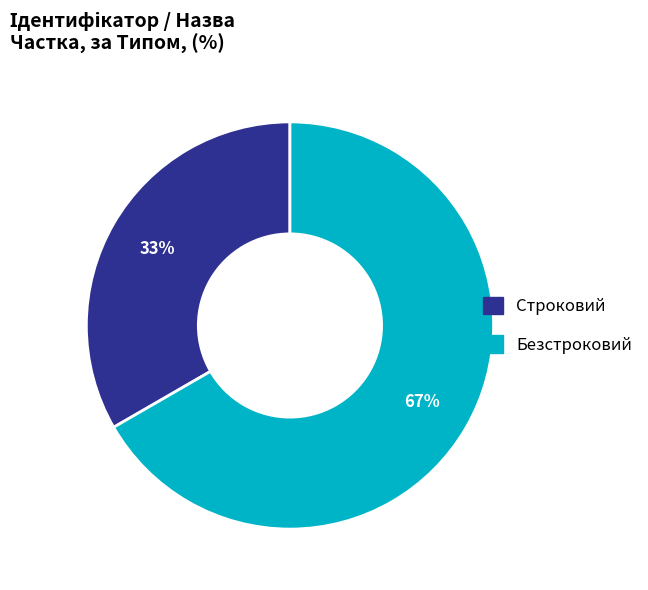

To the nearest percent, what percentage of the pie is Строковий?

33%